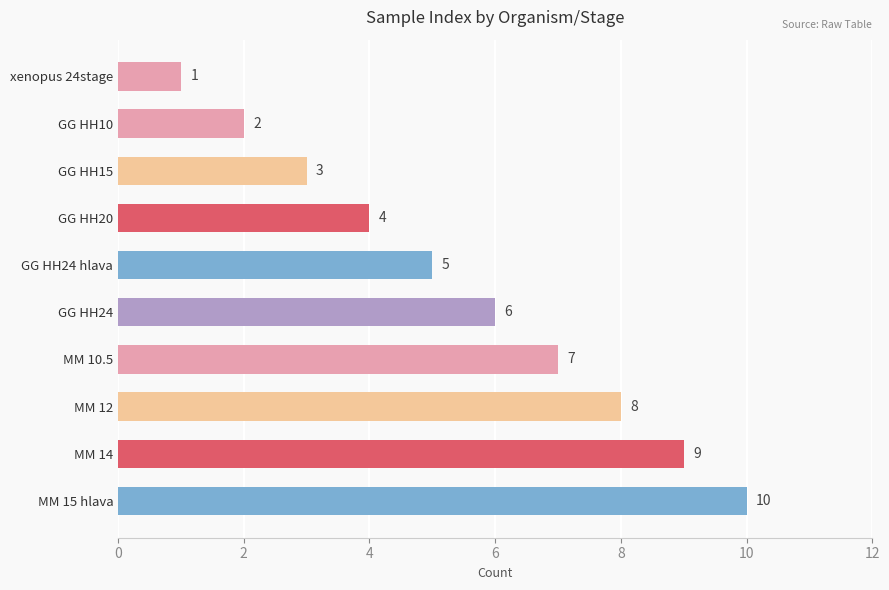

Are the bars grouped side by side (vs. stacked)?

No